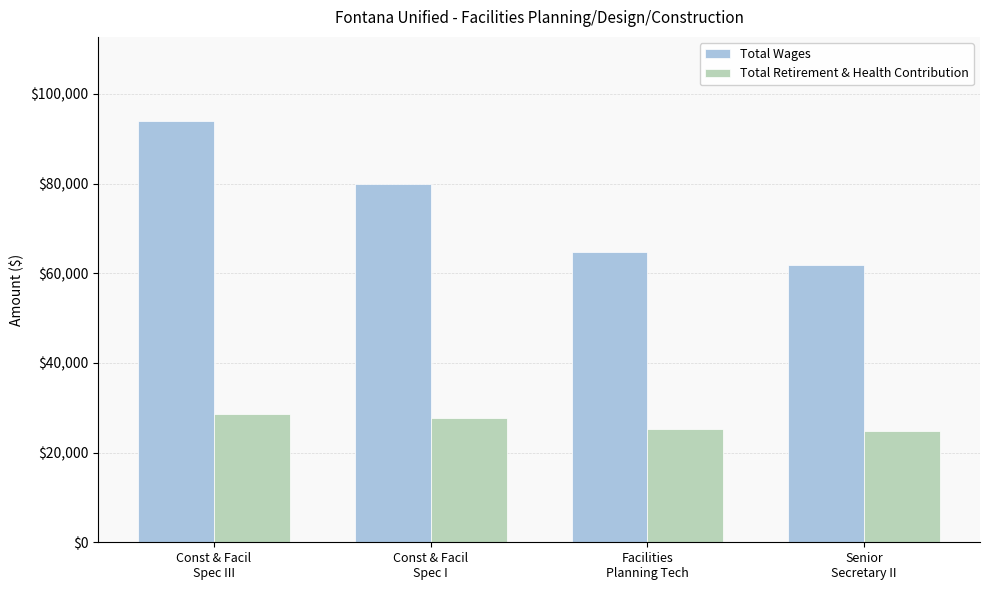

Reading left to right, what are all the values shown in this chart?

Total Wages: Const & Facil
Spec III=93940	Const & Facil
Spec I=79940	Facilities
Planning Tech=64771	Senior
Secretary II=61767
Total Retirement & Health Contribution: Const & Facil
Spec III=28590	Const & Facil
Spec I=27658	Facilities
Planning Tech=25203	Senior
Secretary II=24721